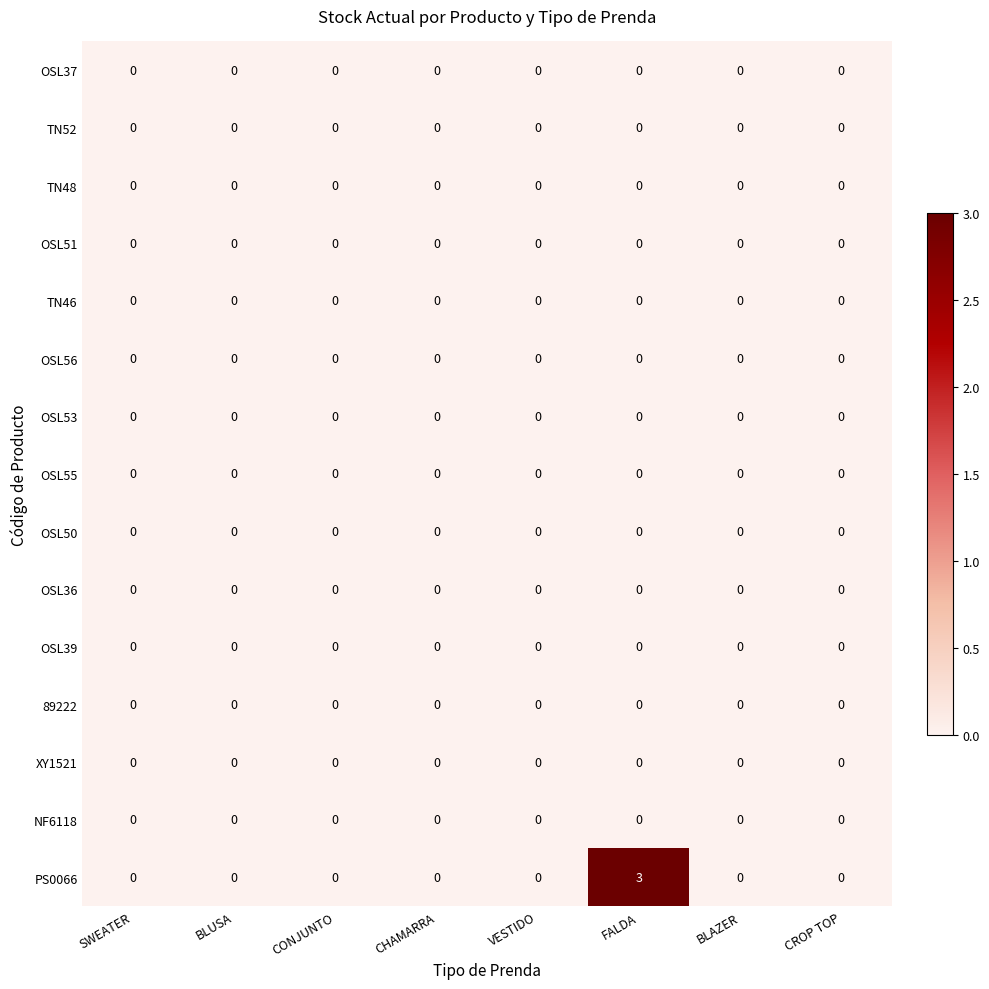

What is the greatest value displayed?

3